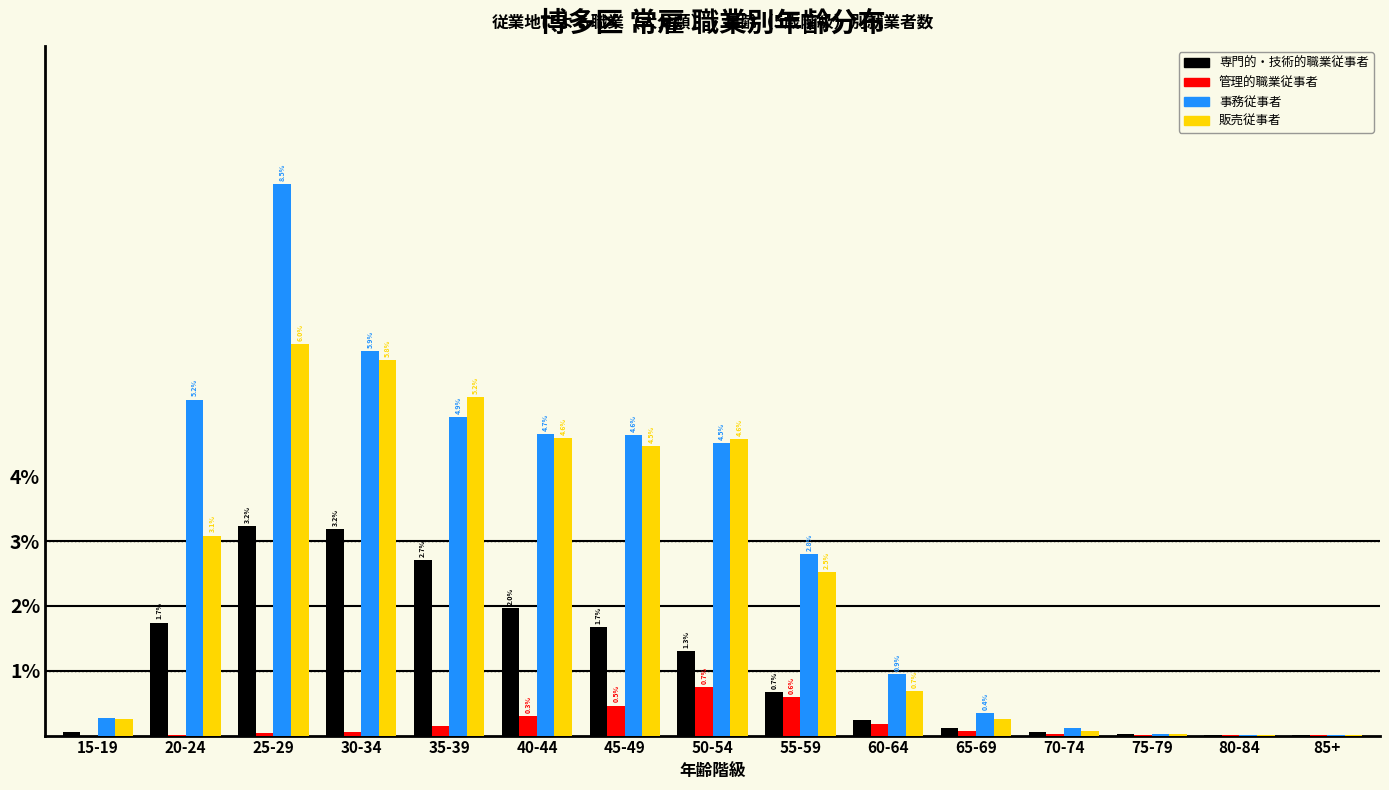

The 事務従事者 series shows 1.7 at 60-64. True or false?

False